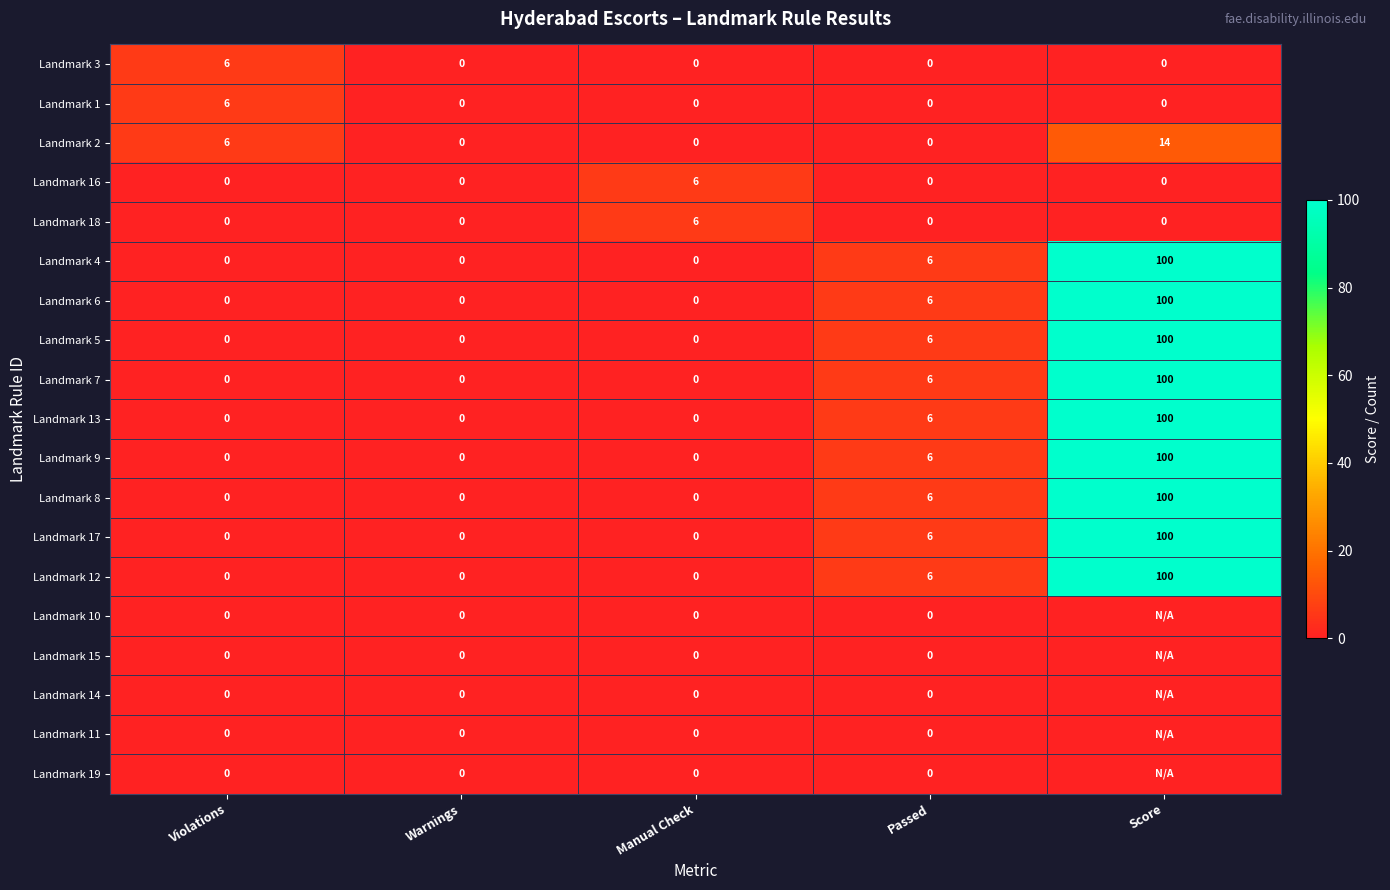

What is the spread (max minus min) of values at Manual Check?

6